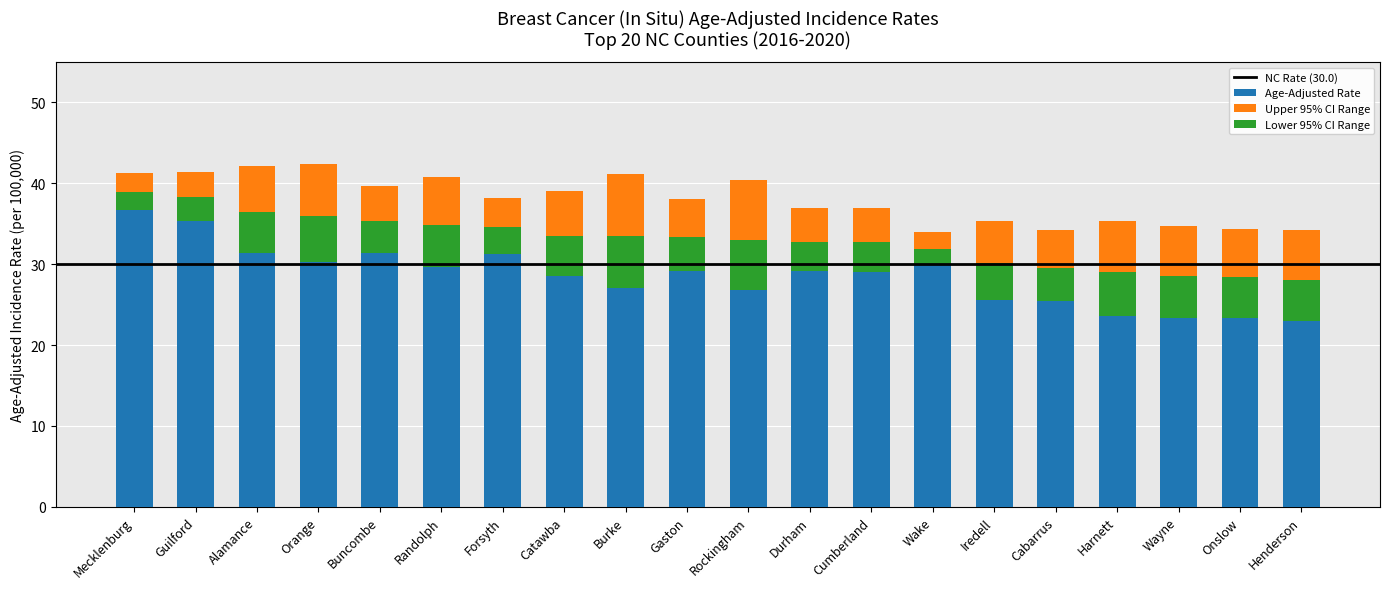

Is the value of Lower 95% CI at Gaston greater than the value of Upper 95% CI at Durham?

No